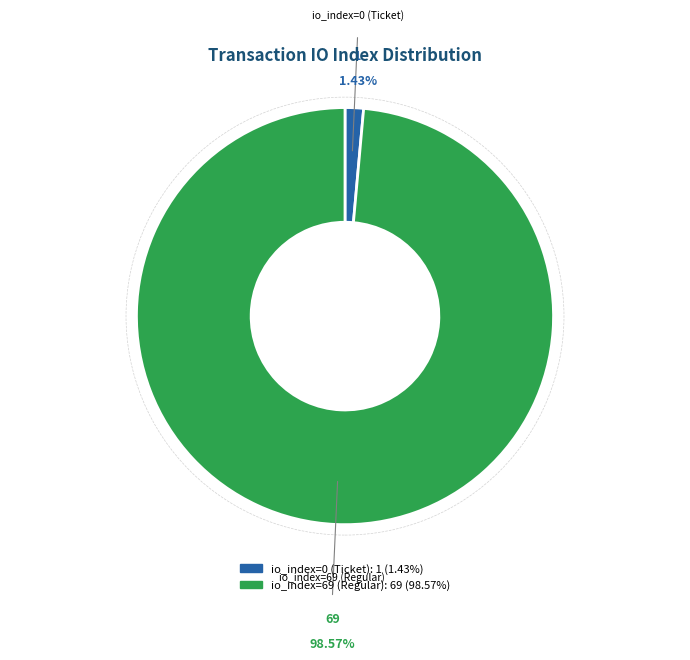

What is the smallest slice in the pie chart?

io_index=0 (Ticket)